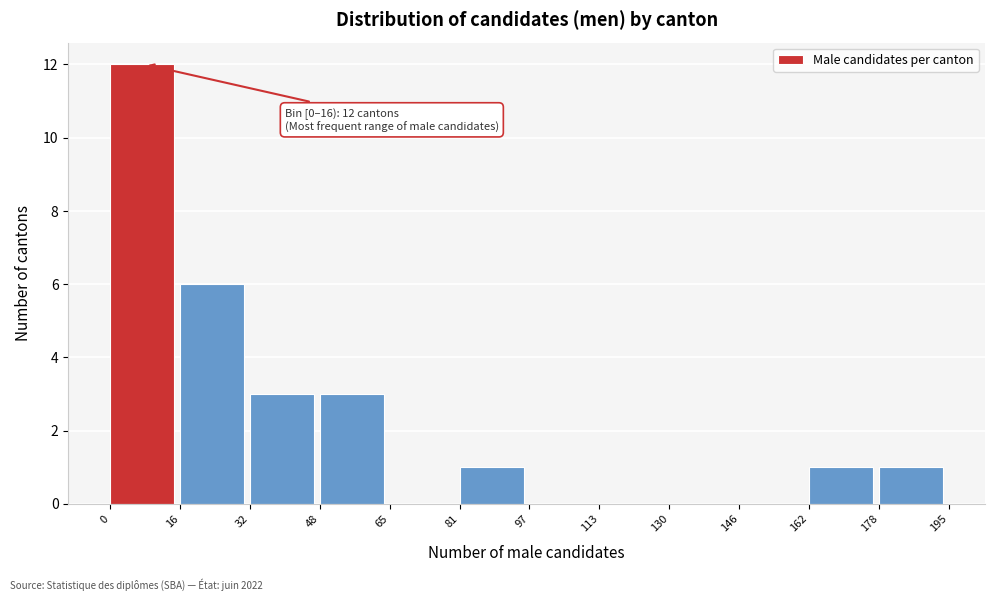

Over which range of the x-axis is the bar tallest?

0 to 16